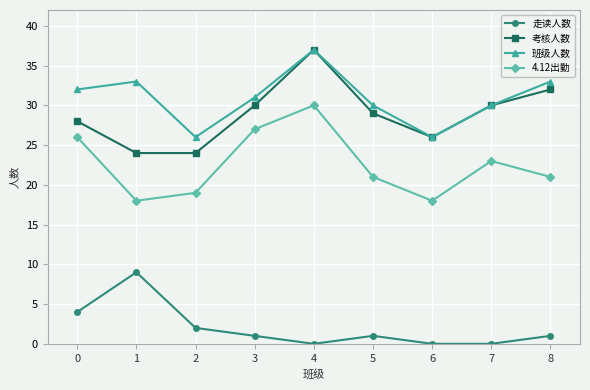

Where is the first local minimum for 班级人数?

2